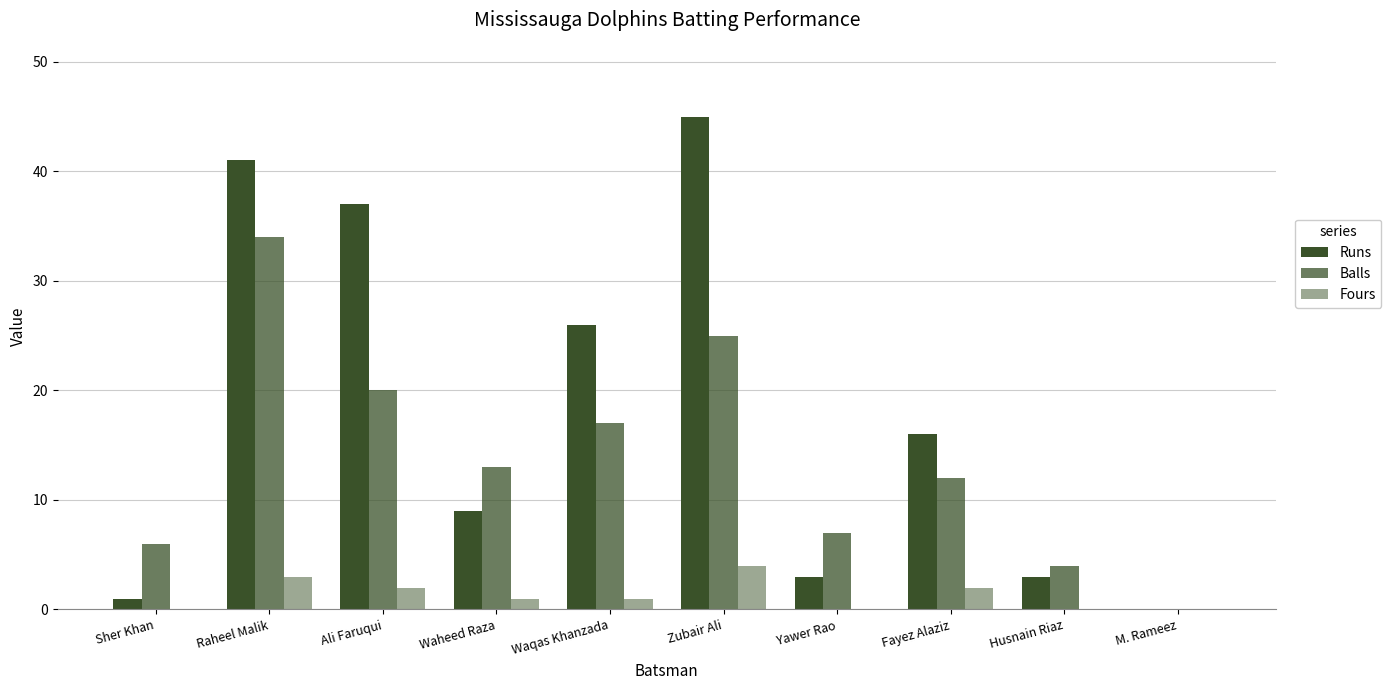

Rank the series at Yawer Rao from highest to lowest value.

Balls, Runs, Fours